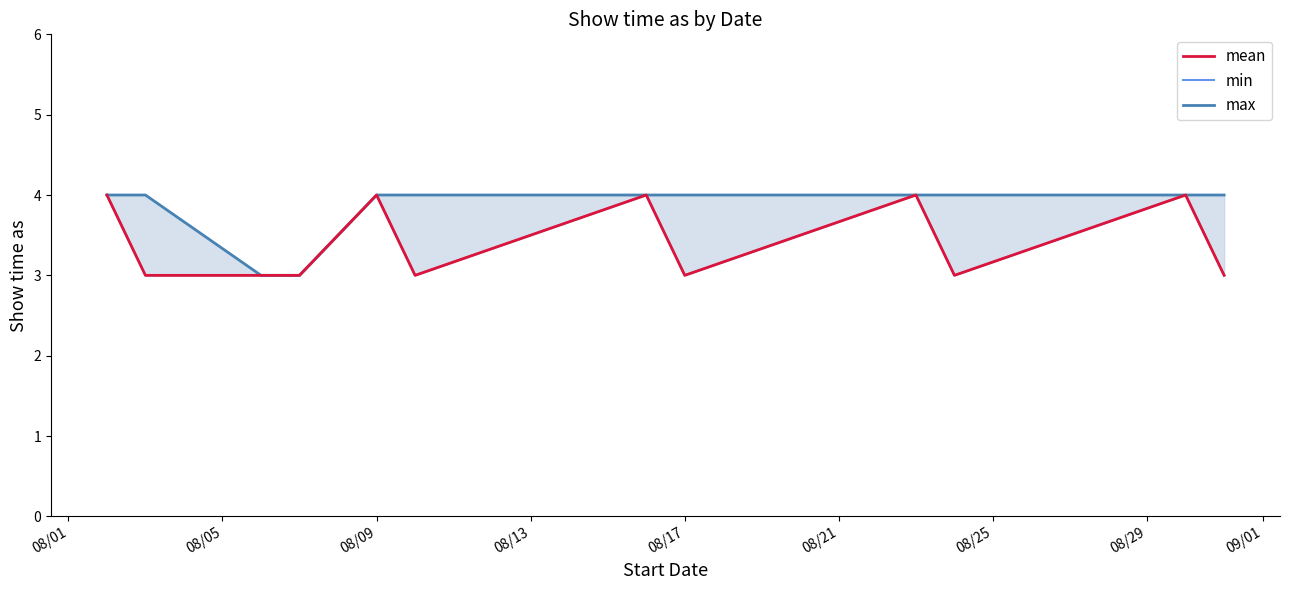

True or false: min and max intersect in this chart.

False